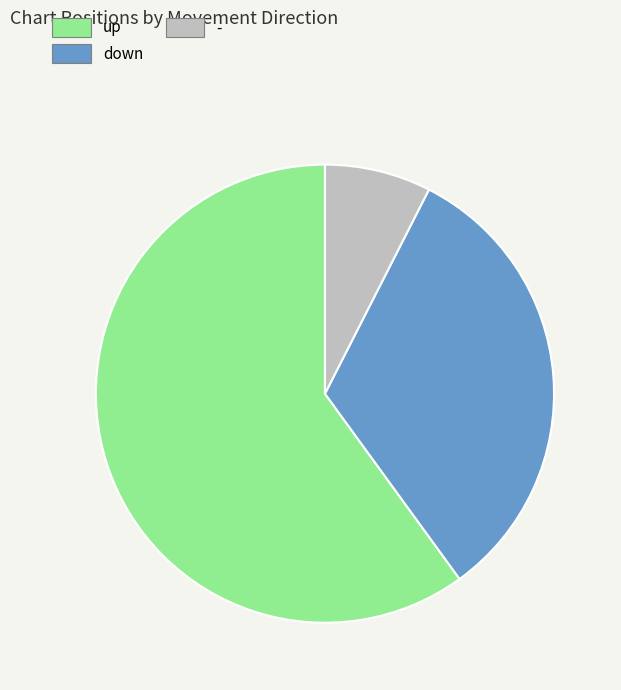

Combined, do down and up account for over 50%?

Yes